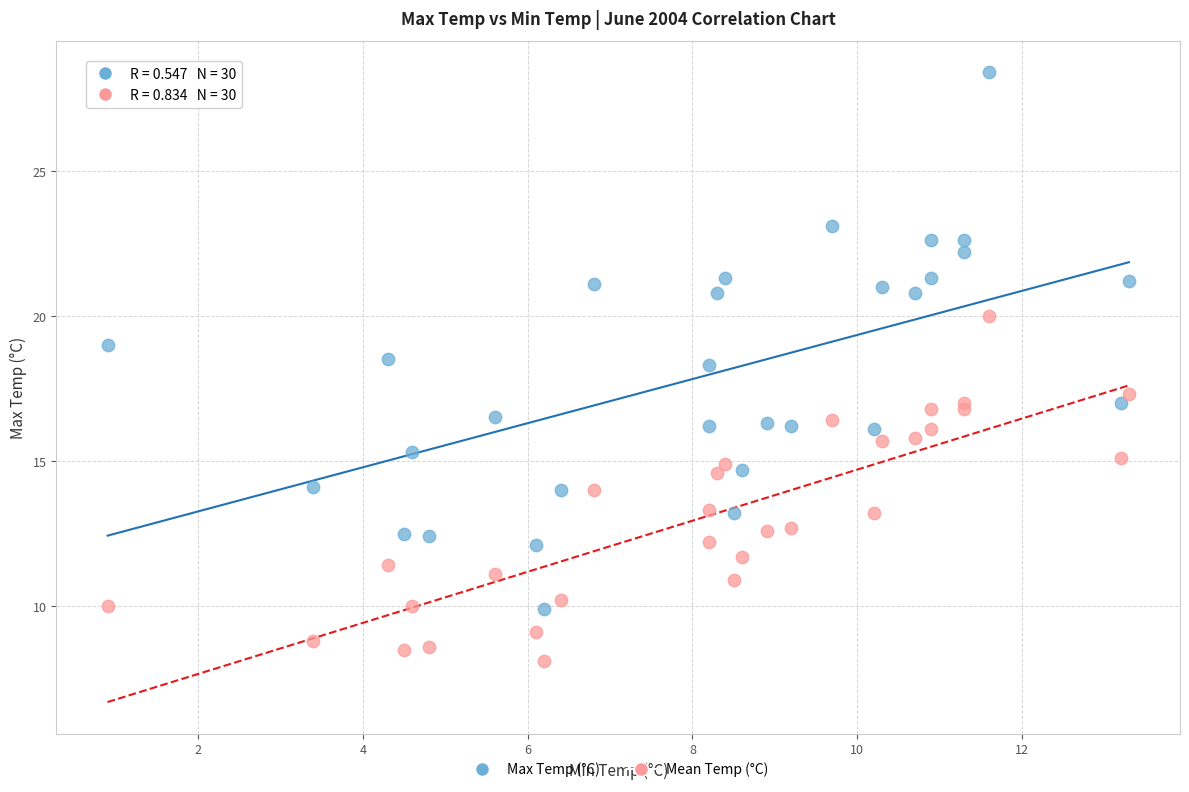

Which series reaches the minimum Y coordinate?

Mean Temp (°C)